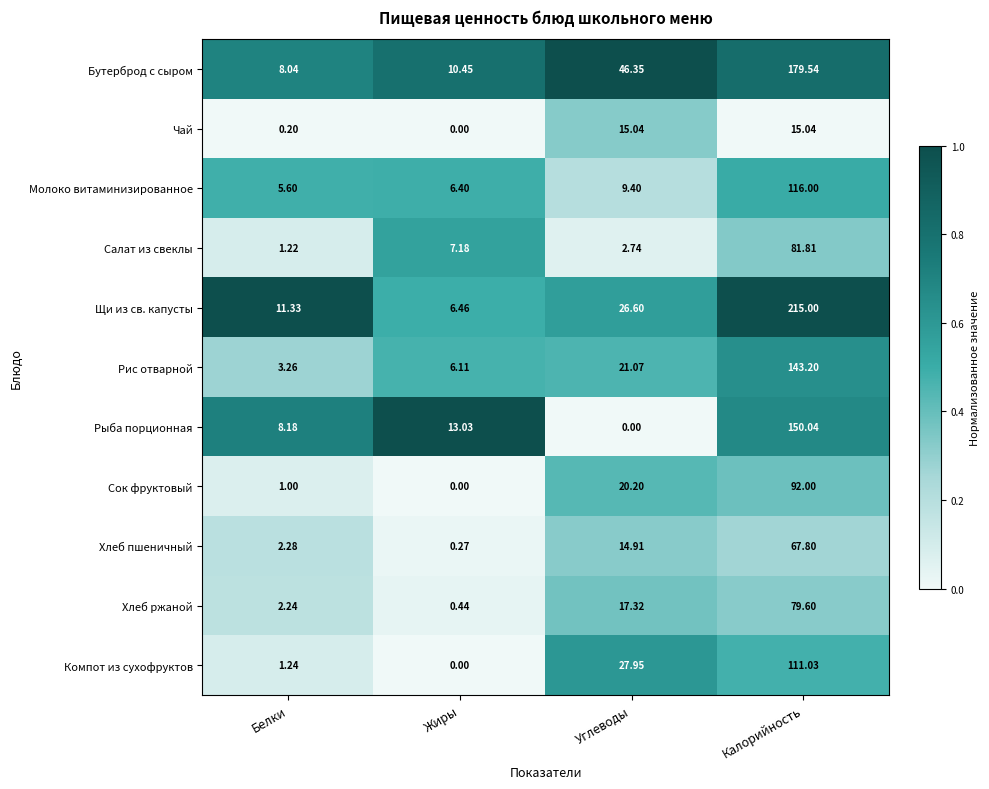

Which series has the largest range (max minus min)?

Щи из св. капусты